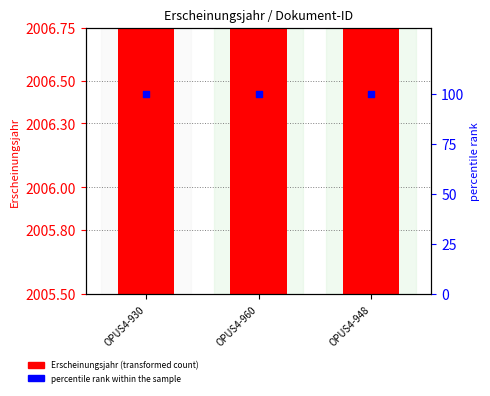

What is the total value across all series at OPUS4-948?

2106